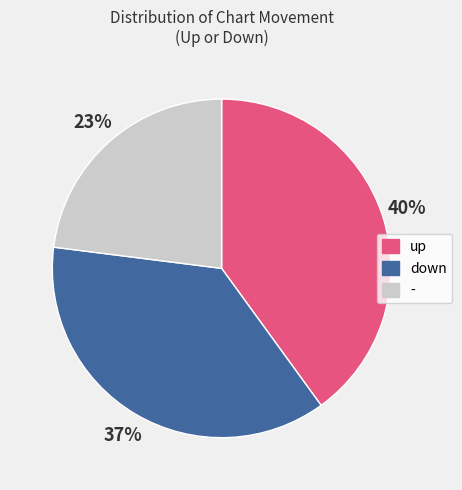

Rank the categories by value from lowest to highest.

-, down, up